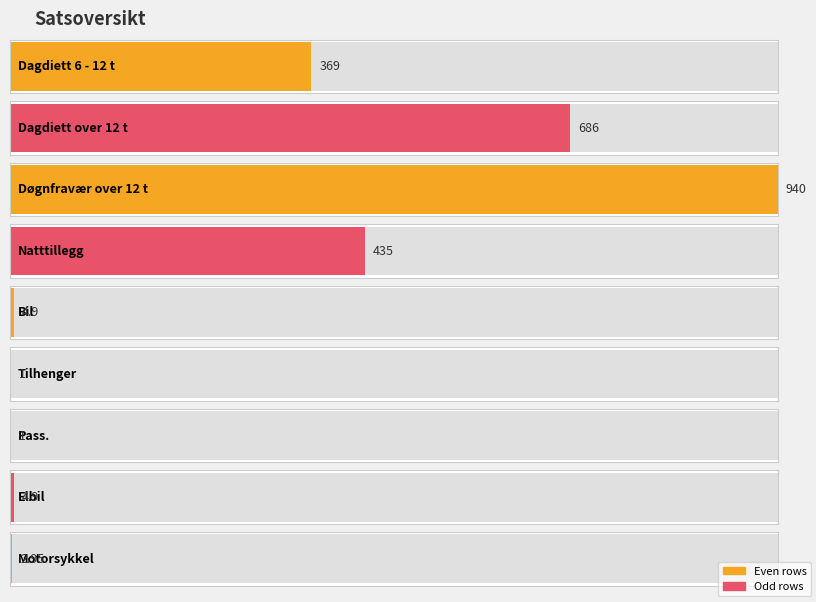

What is the average value?

271.6